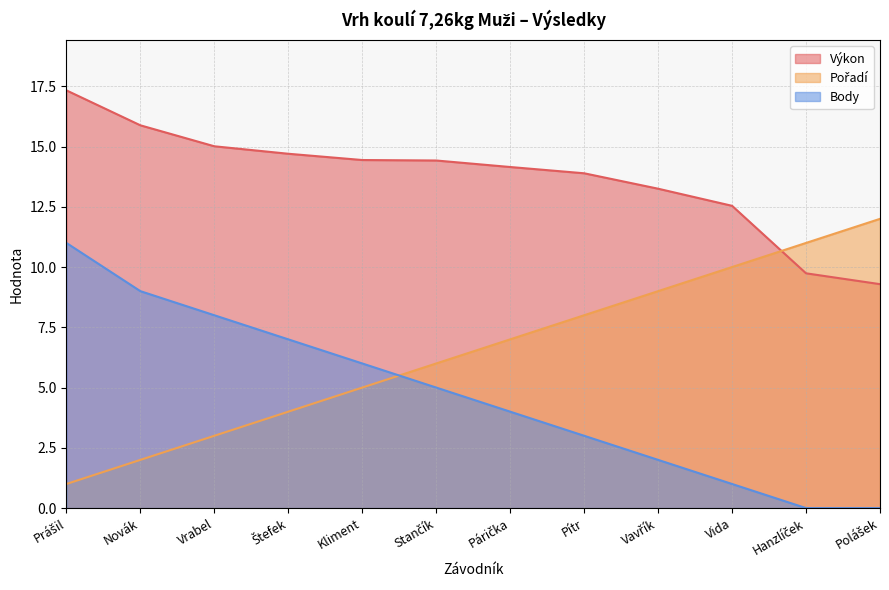

At which label is Body closest to 5?

Stančík